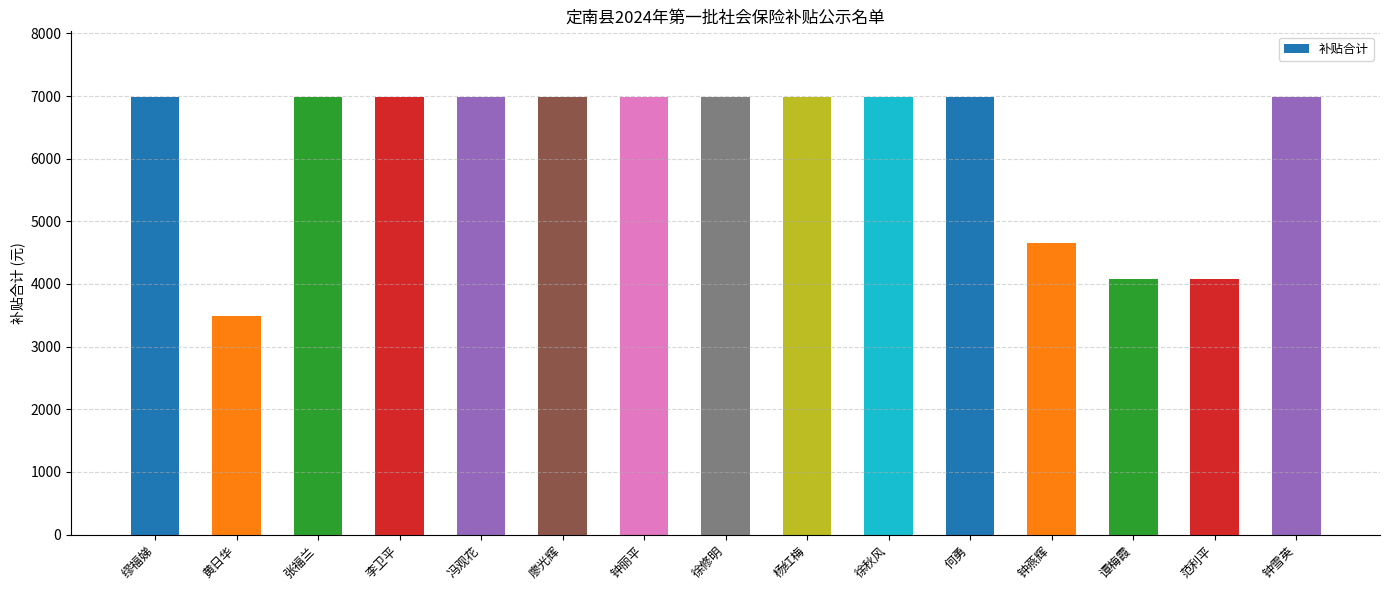

What is the maximum value shown in the chart?

6985.4